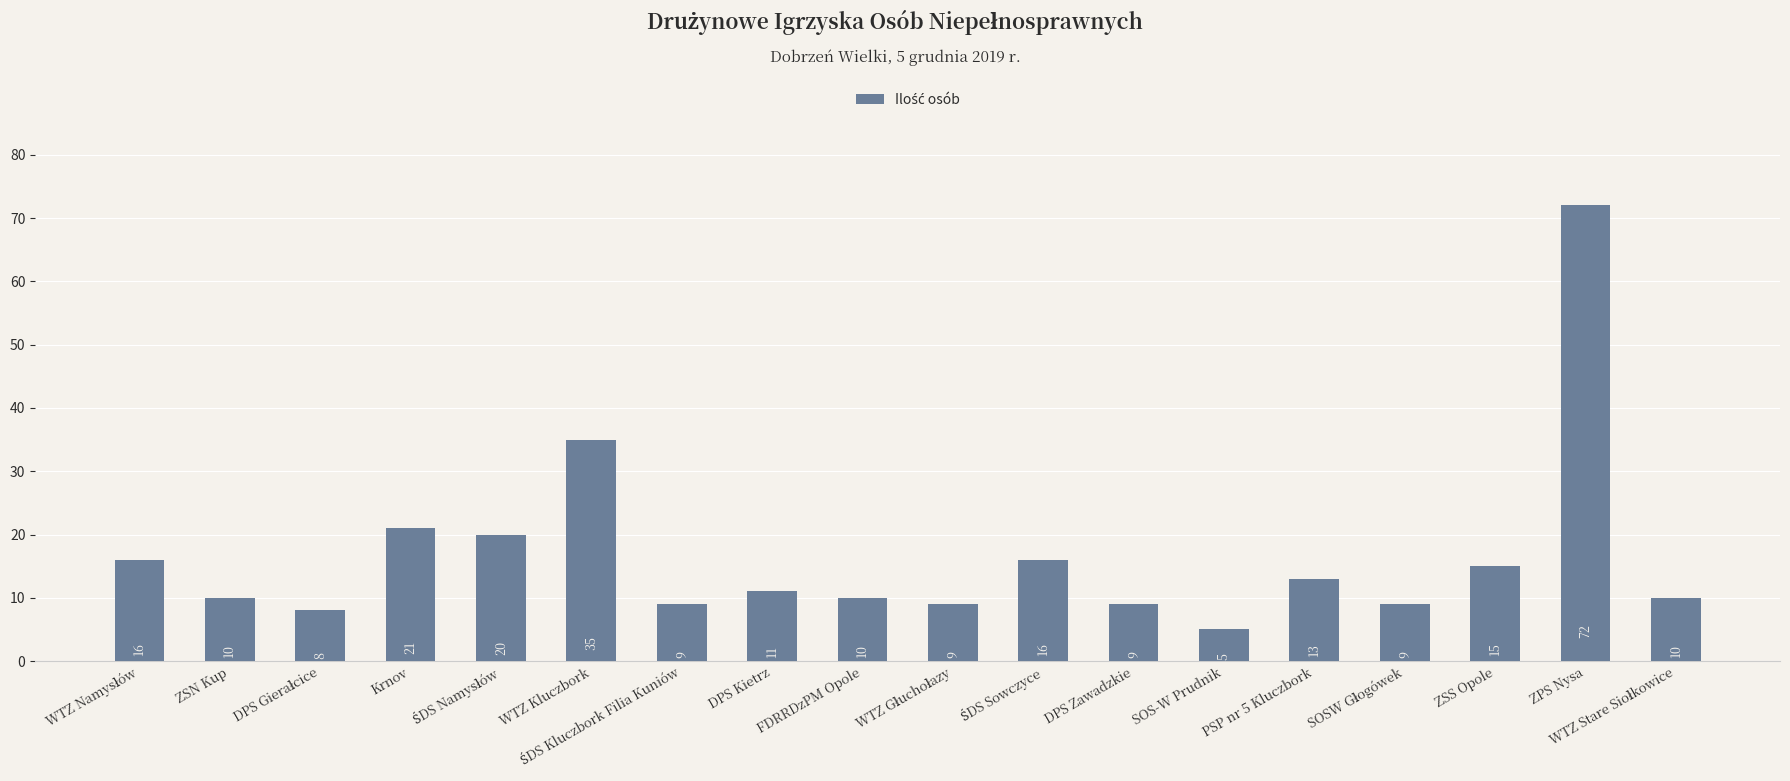

Reading left to right, what are all the values shown in this chart?

16	10	8	21	20	35	9	11	10	9	16	9	5	13	9	15	72	10